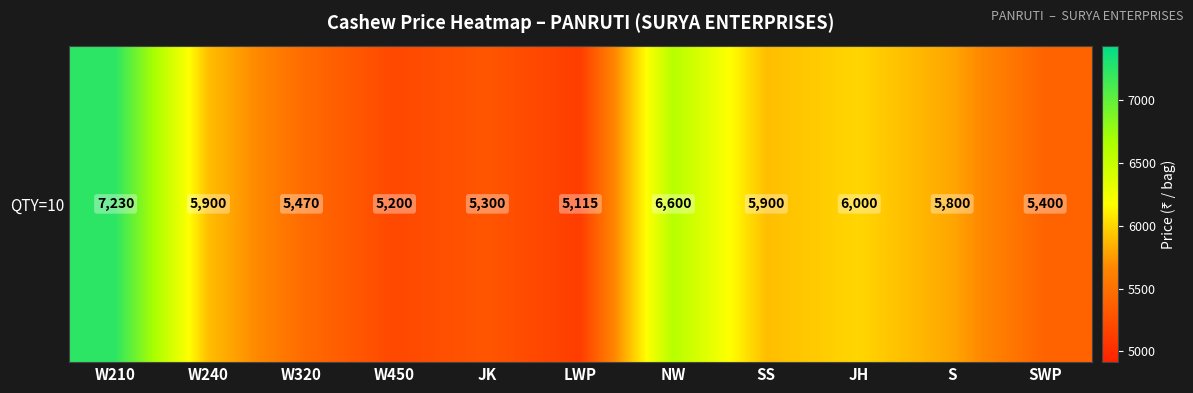

Which category has the lowest value across all series?

LWP